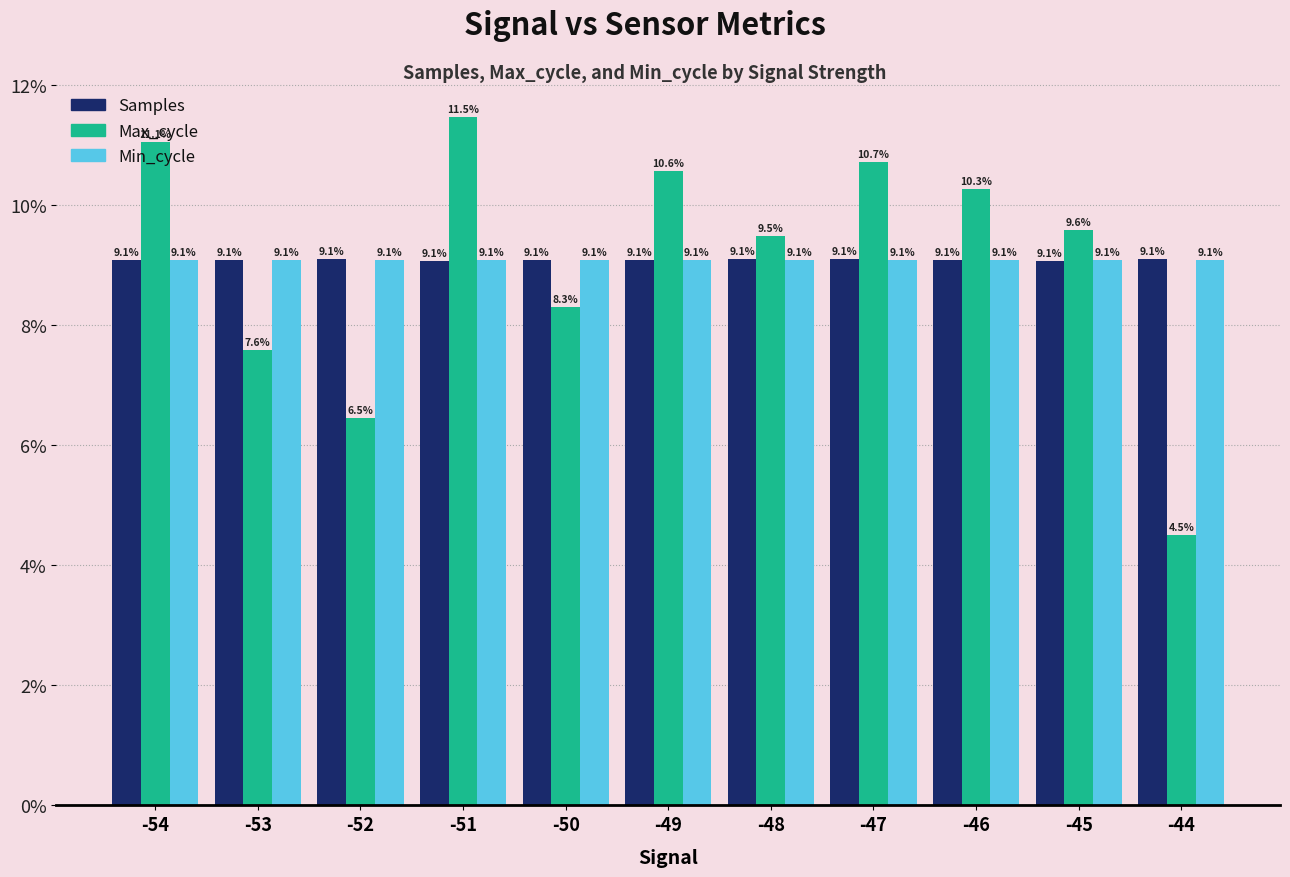

Is it true that Max_cycle equals 3.1 at -45?

False